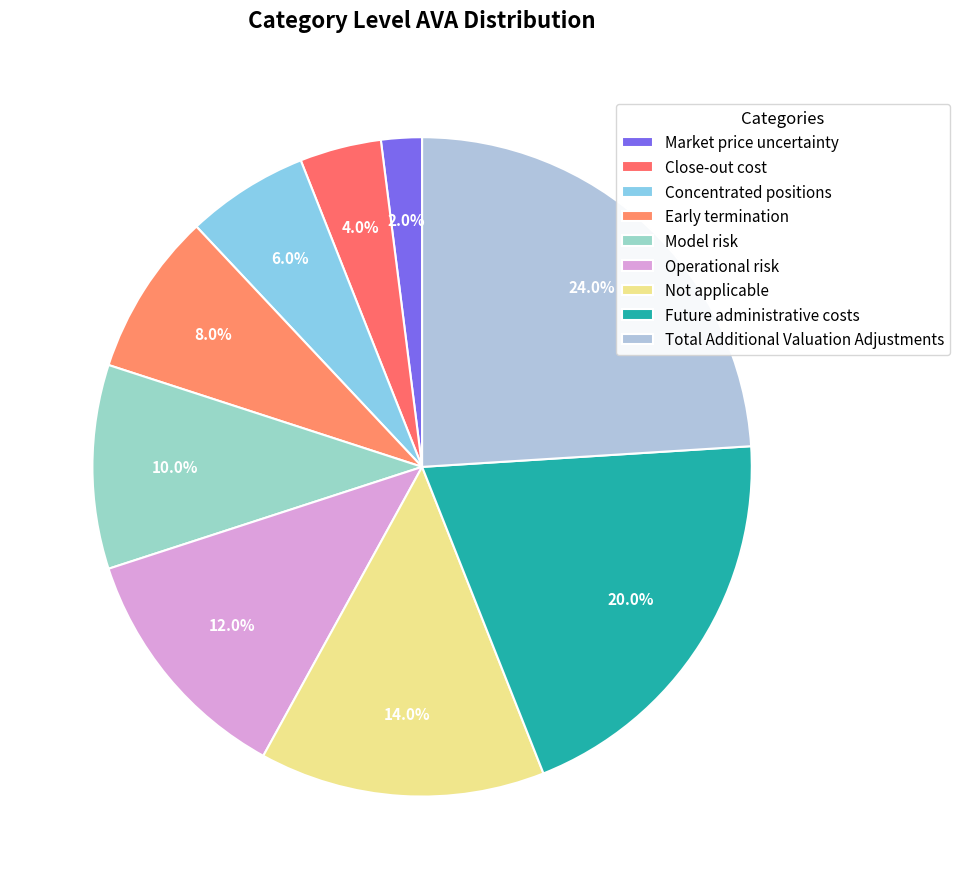

Which category has the biggest portion of the pie?

Total Additional Valuation Adjustments